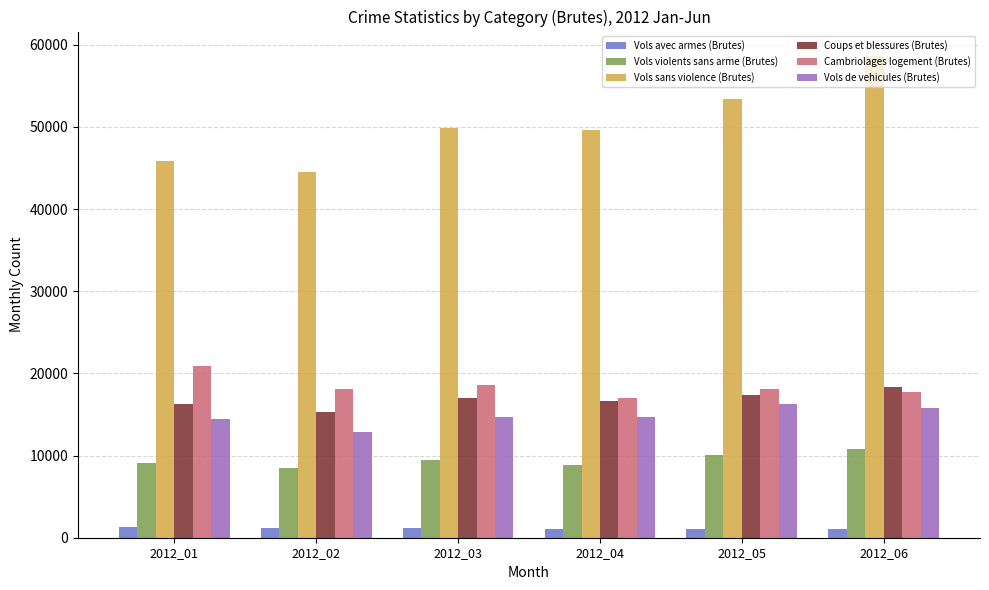

Which series has the widest spread of values?

Vols sans violence (Brutes)